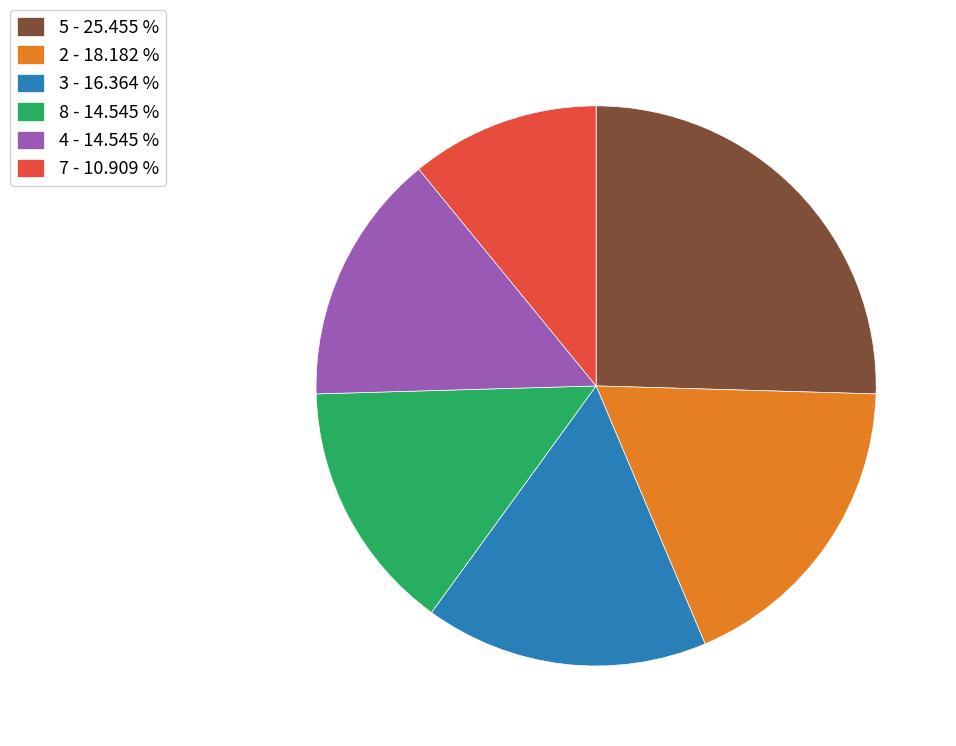

Count the number of slices in the pie.

6